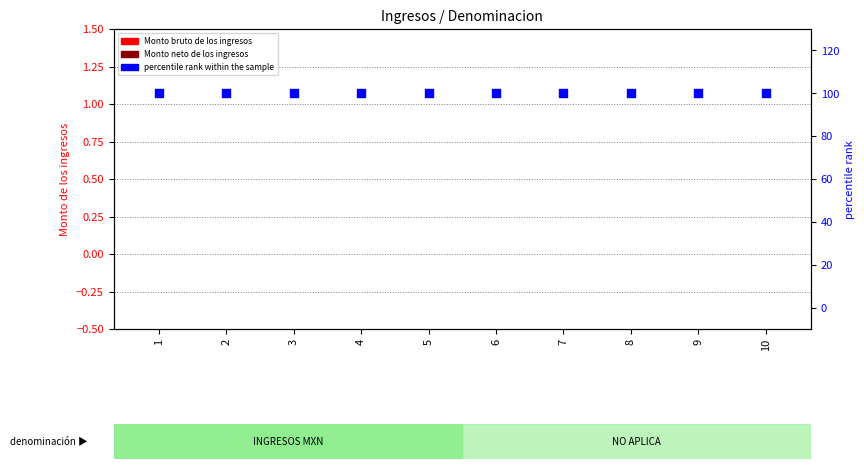

Which series contains the lowest Y value?

Monto bruto de los ingresos